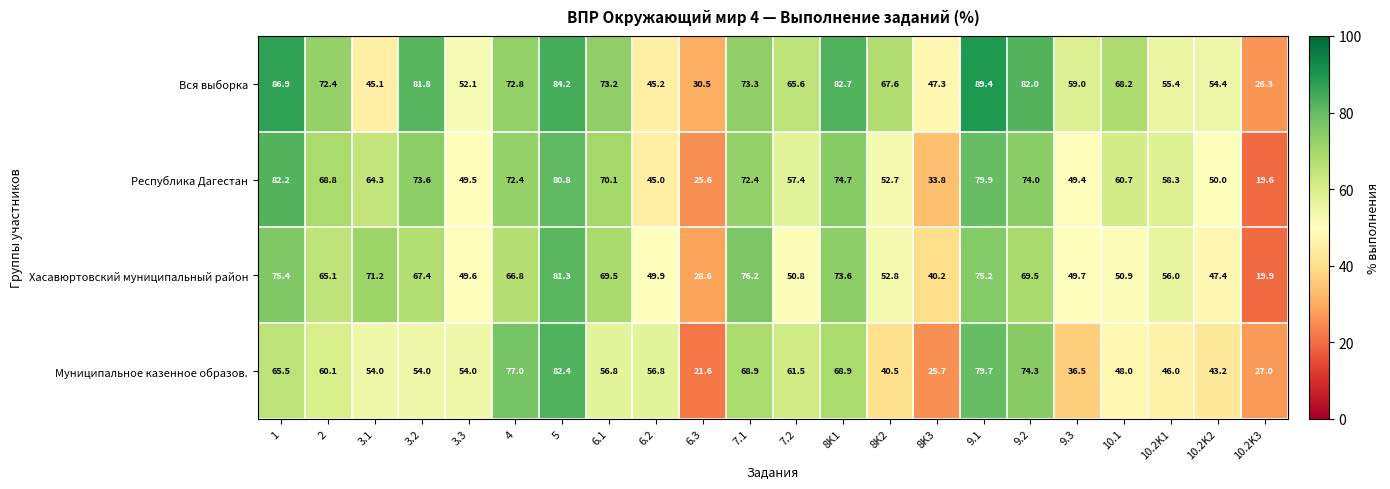

Rank the series at 3.2 from lowest to highest value.

Муниципальное казенное образов., Хасавюртовский муниципальный район, Республика Дагестан, Вся выборка